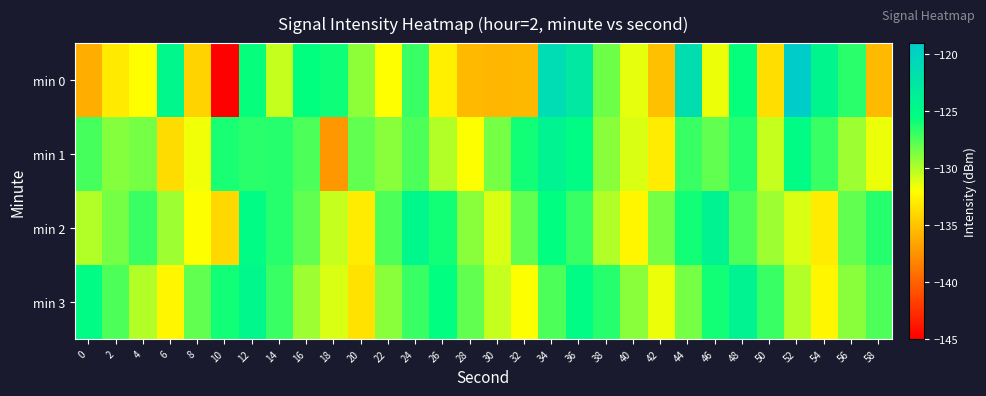

Count the number of data series in this chart.

4